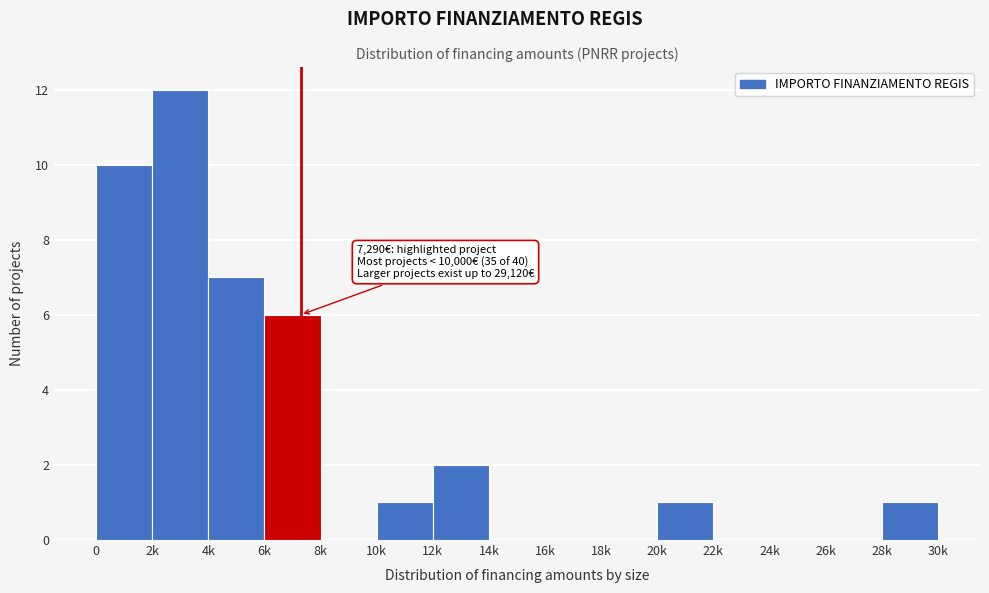

Reading left to right, transcribe all the data shown in this chart.

0=10	2k=12	4k=7	6k=6	8k=0	10k=1	12k=2	14k=0	16k=0	18k=0	20k=1	22k=0	24k=0	26k=0	28k=1